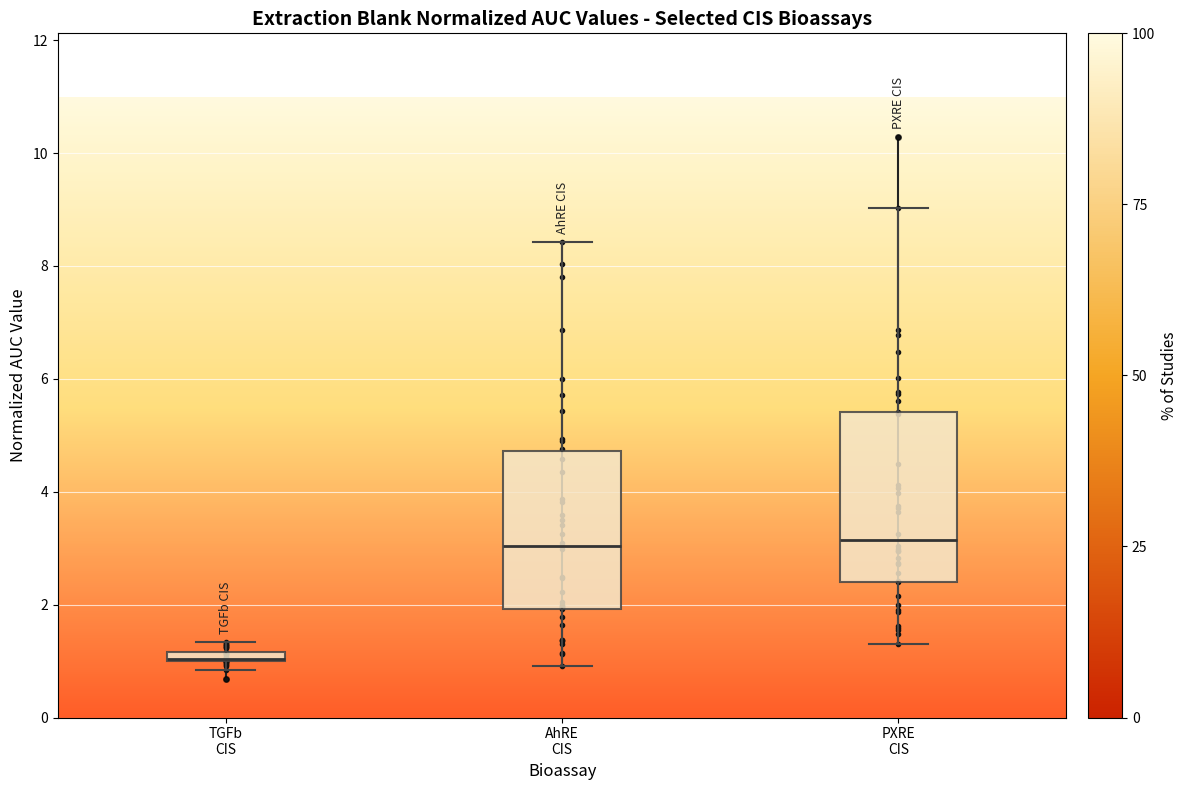

Comparing the boxes themselves (not the whiskers), which one is the tallest?

PXRE CIS